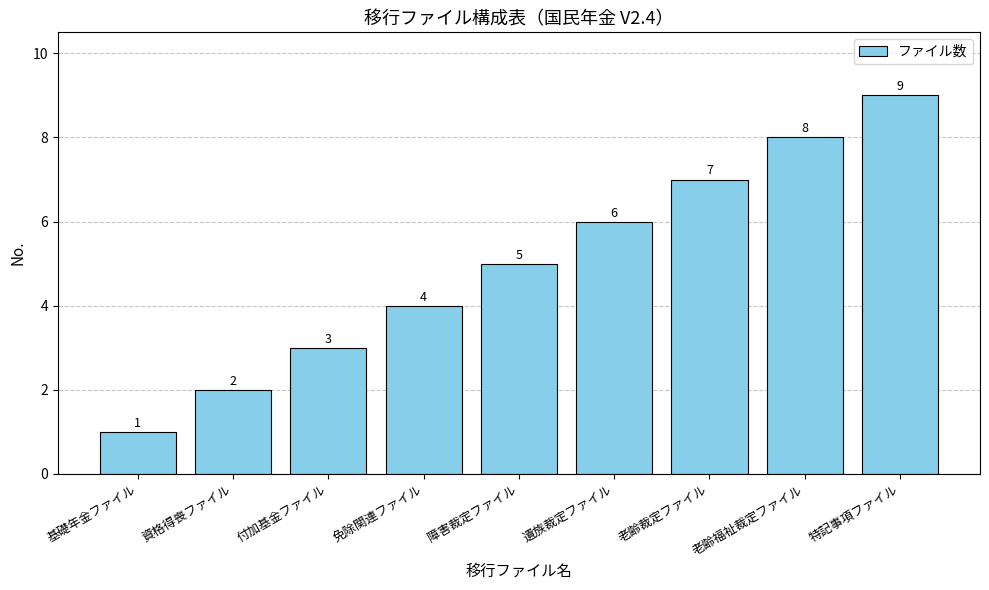

The value at 障害裁定ファイル is 7. True or false?

False